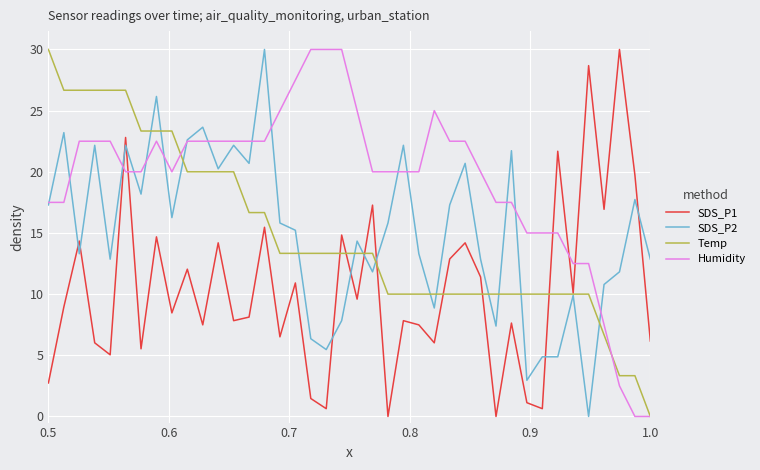

What is the maximum value for SDS_P2?

30.0